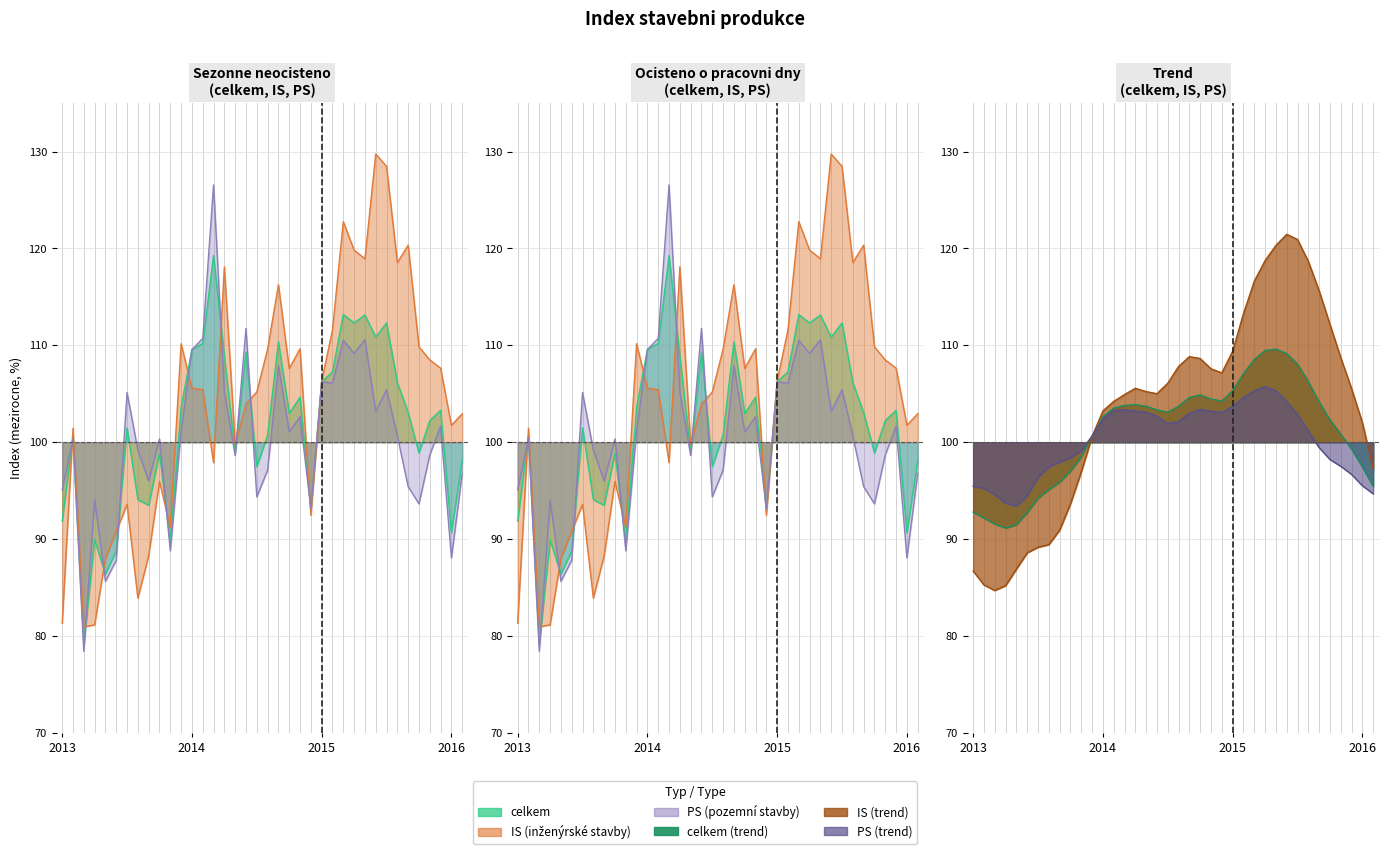

What is the value of the PS (neocisteno) point at the 34th from the left?

93.7